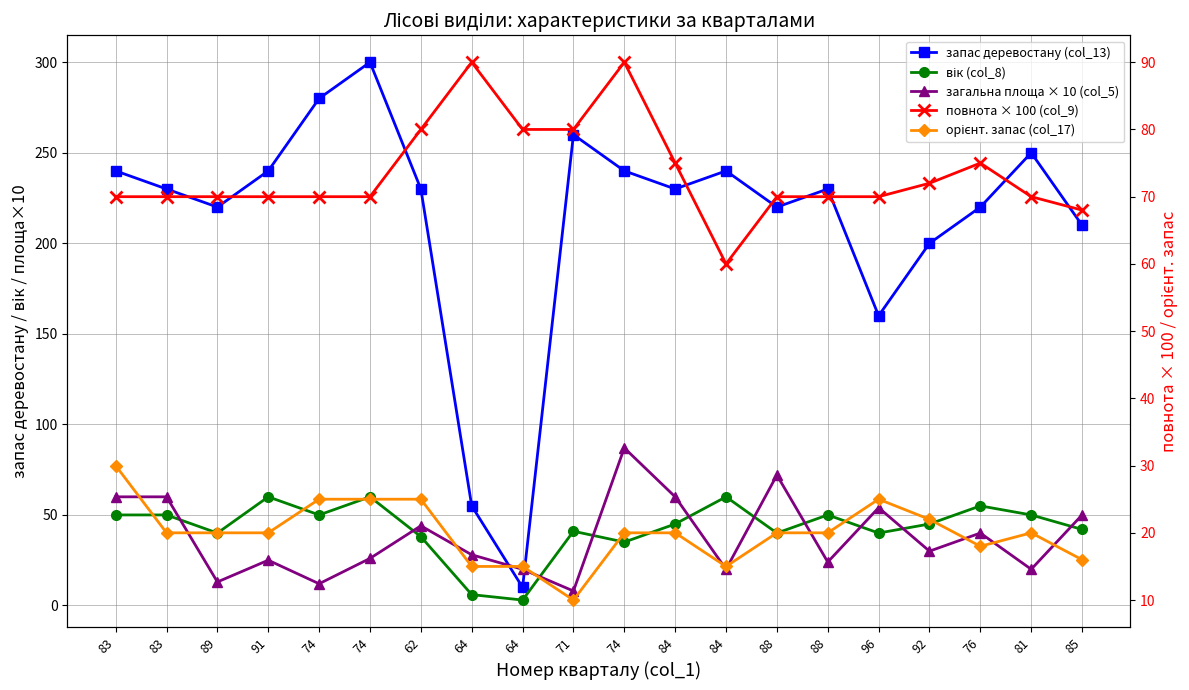

Is the value of загальна площа × 10 (col_5) at 74 greater than the value of вік (col_8) at 96?

No